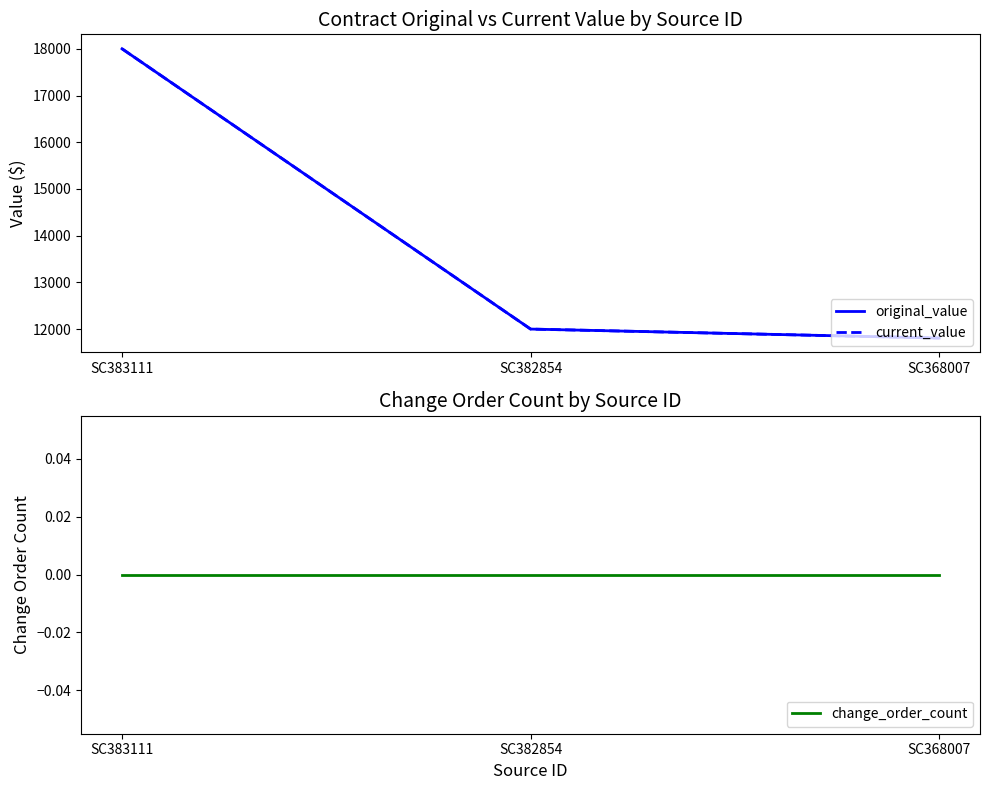

How many lines are shown in the chart?

3